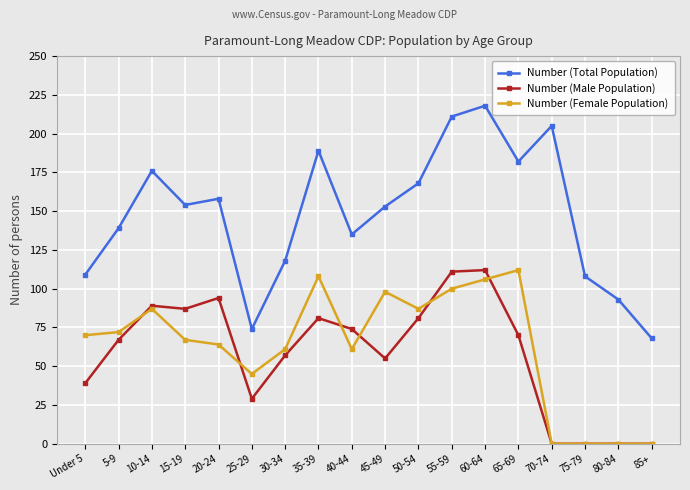

What is the value of the Number (Total Population) point at the 1st from the left?

109